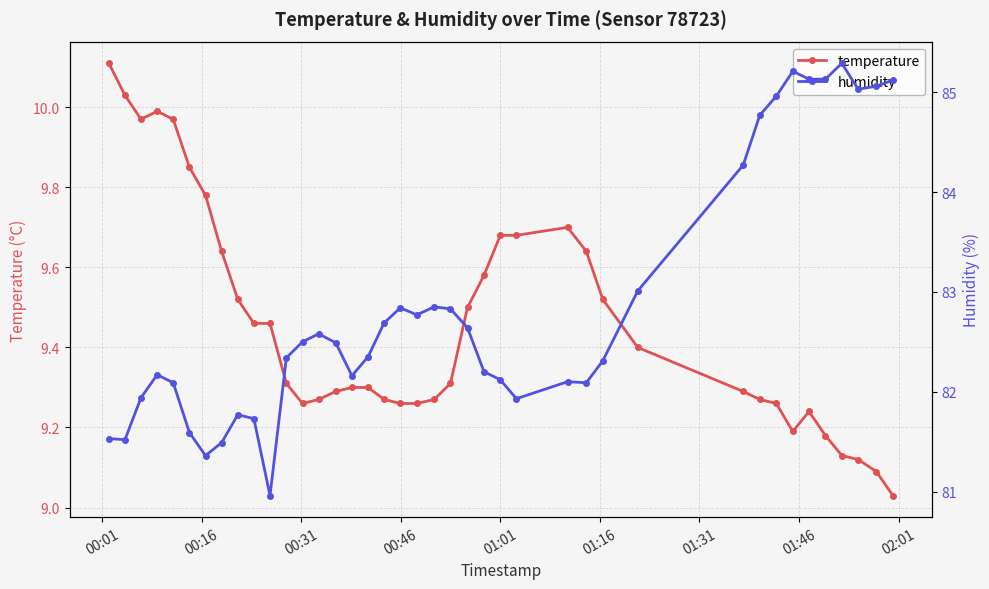

What is the value of the humidity point at the 9th from the left?

81.8